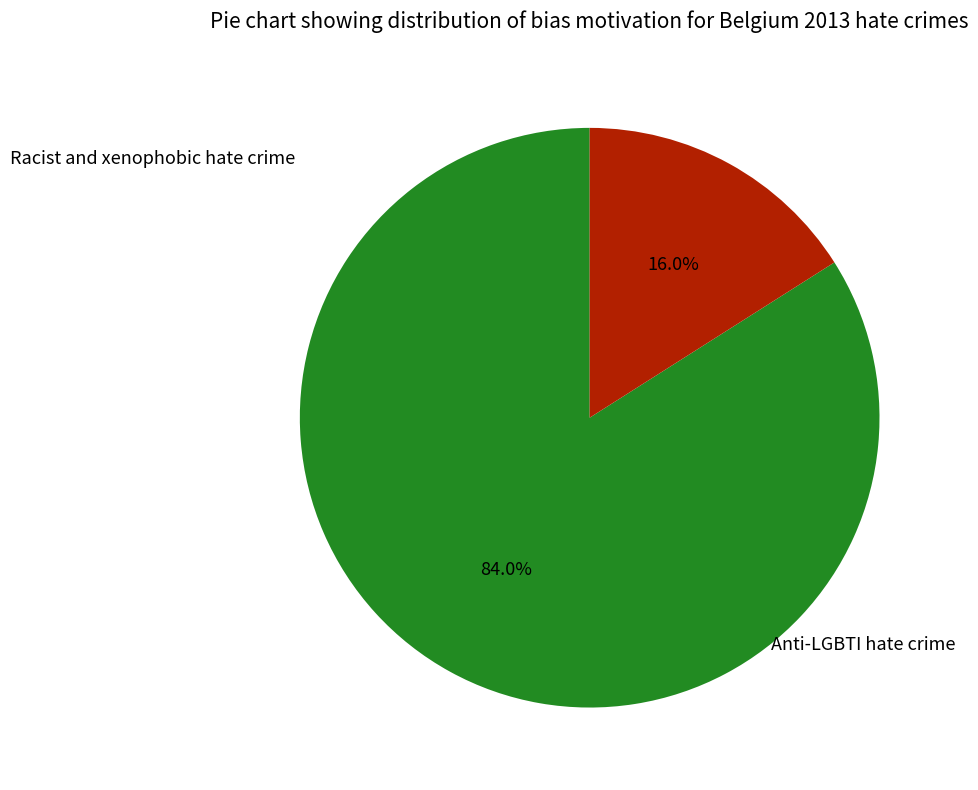

What is the smallest slice in the pie chart?

Anti-LGBTI hate crime